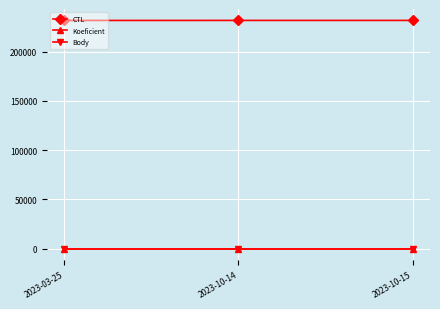

Which series has the largest total across all categories?

CTL